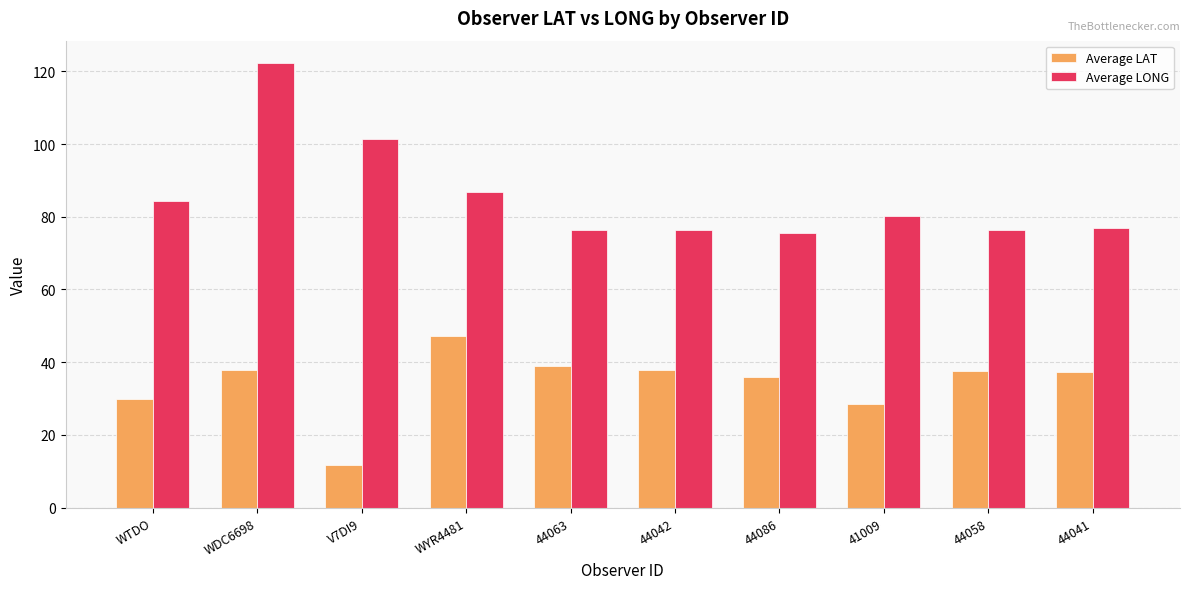

What is the difference between the Average LAT values at 41009 and WDC6698?

9.3